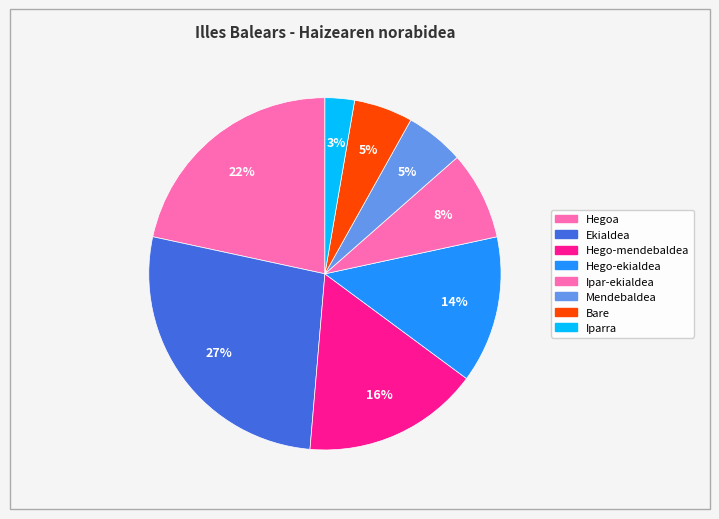

Does Hegoa represent more than half of the total?

No